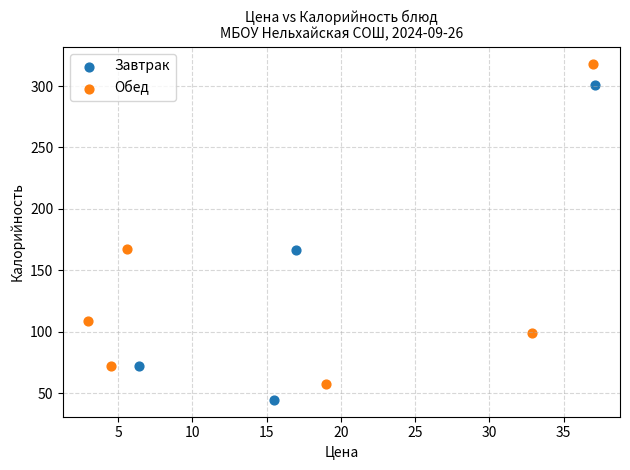

Which series contains the lowest Y value?

Завтрак